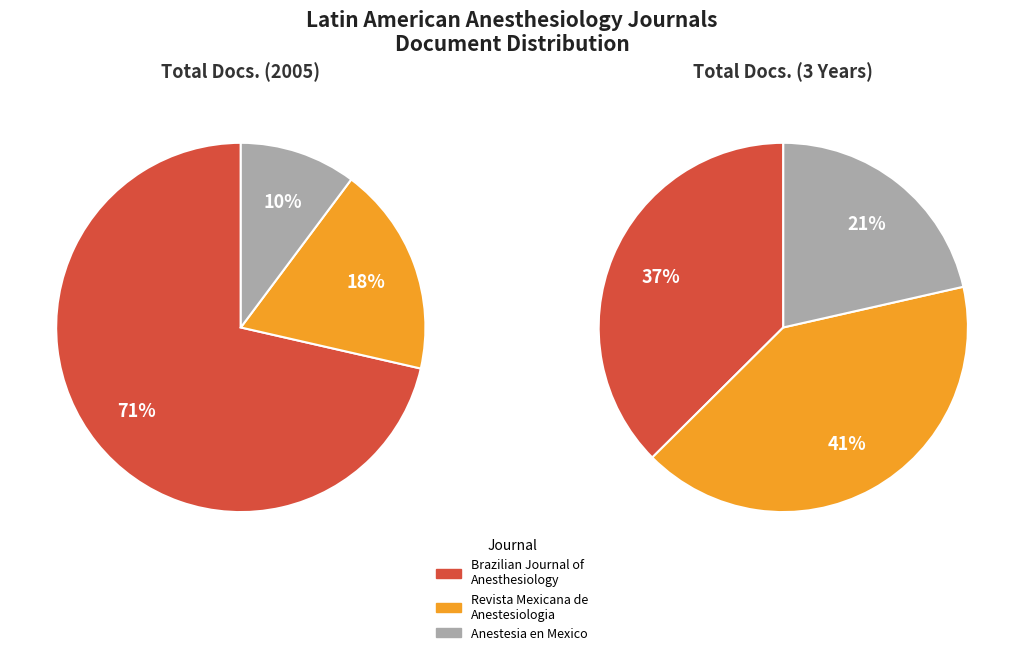

Is it true that Total Cites (3years) is 82% of the pie?

False